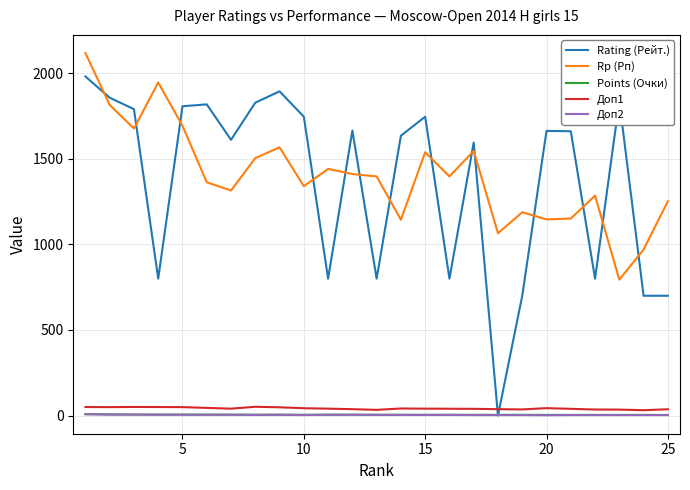

What is the maximum value shown in the chart?

2118.0